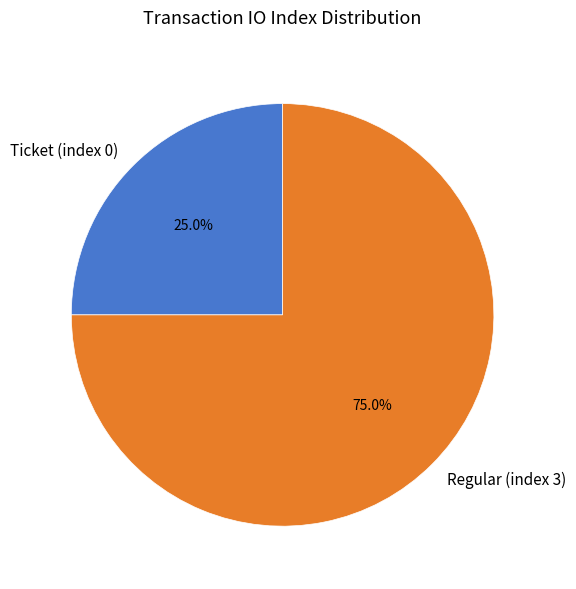

To the nearest percent, what is the difference between the Regular (index 3) and Ticket (index 0) slice percentages?

50%